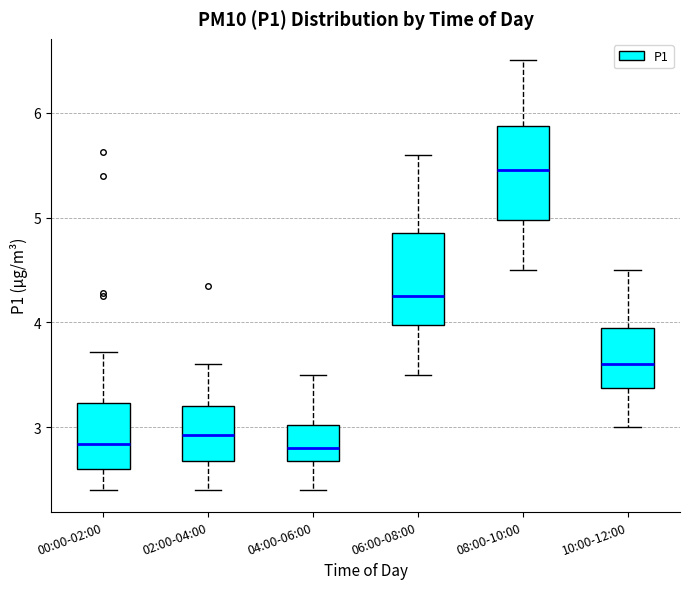

Which box's median line is the highest?

08:00-10:00